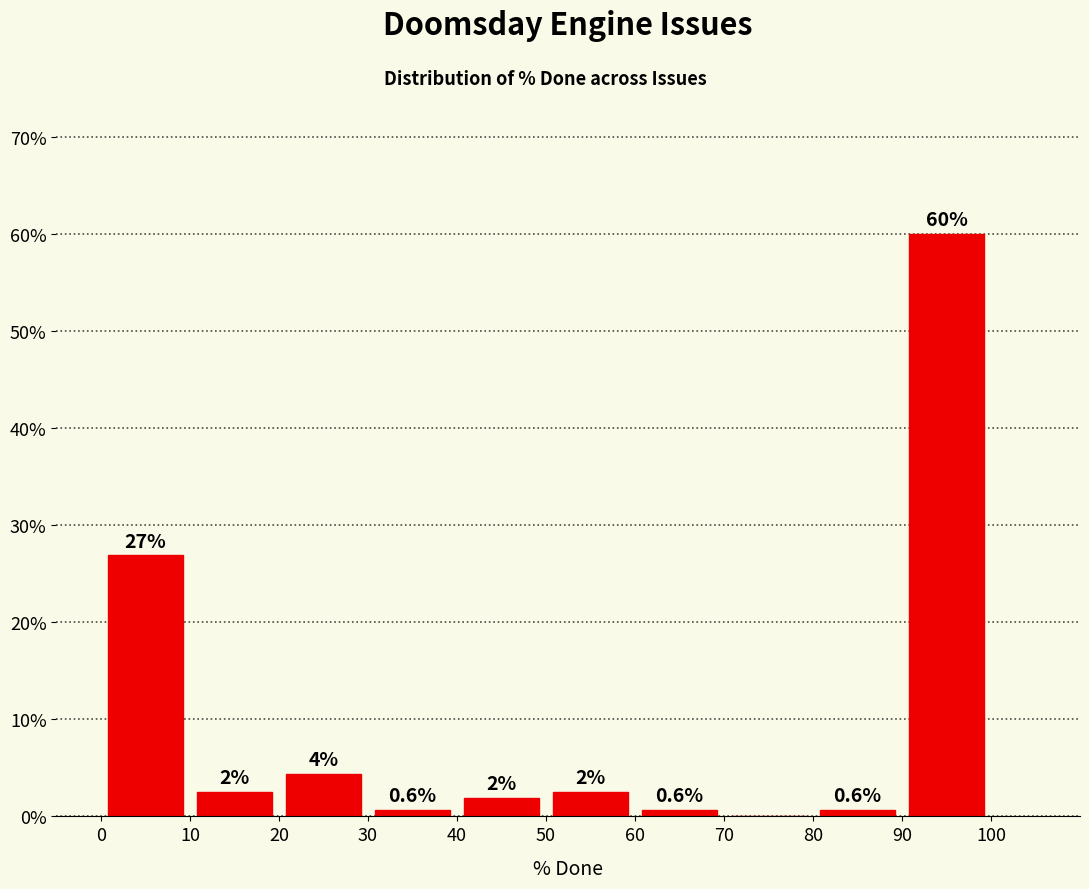

Which range on the x-axis has the tallest bar?

90 to 100